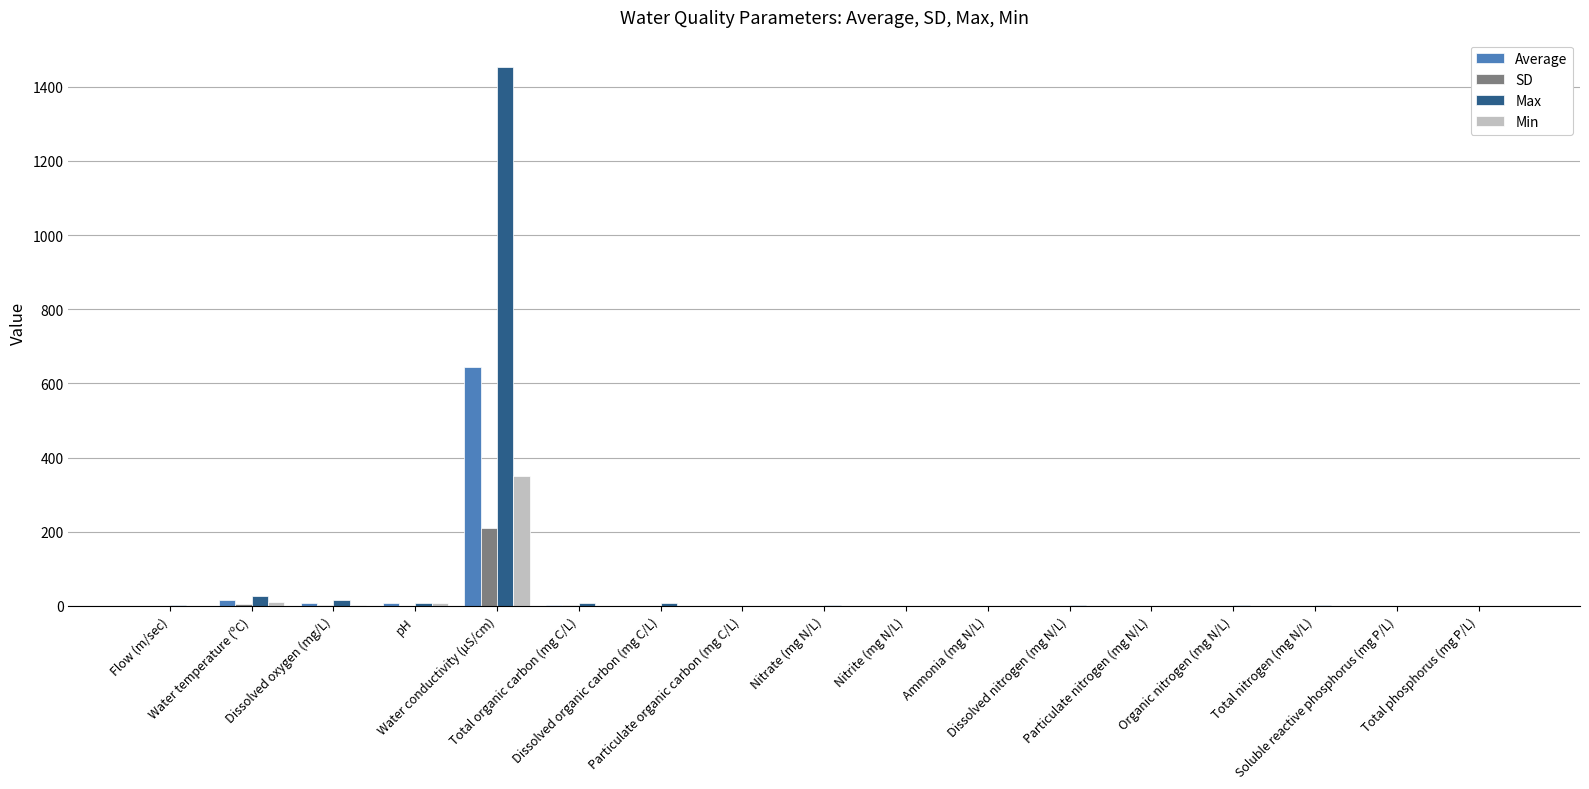

What is the highest value of the Max series?

1454.0